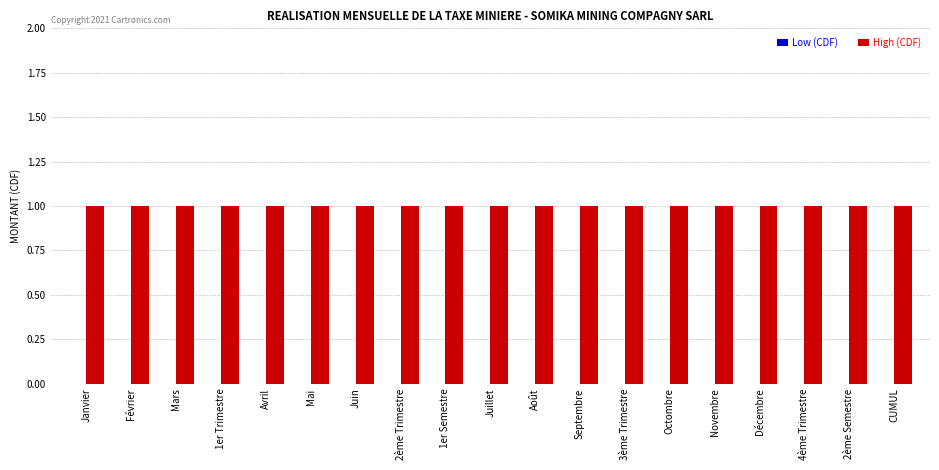

What is the total value across all series at 1er Trimestre?

1